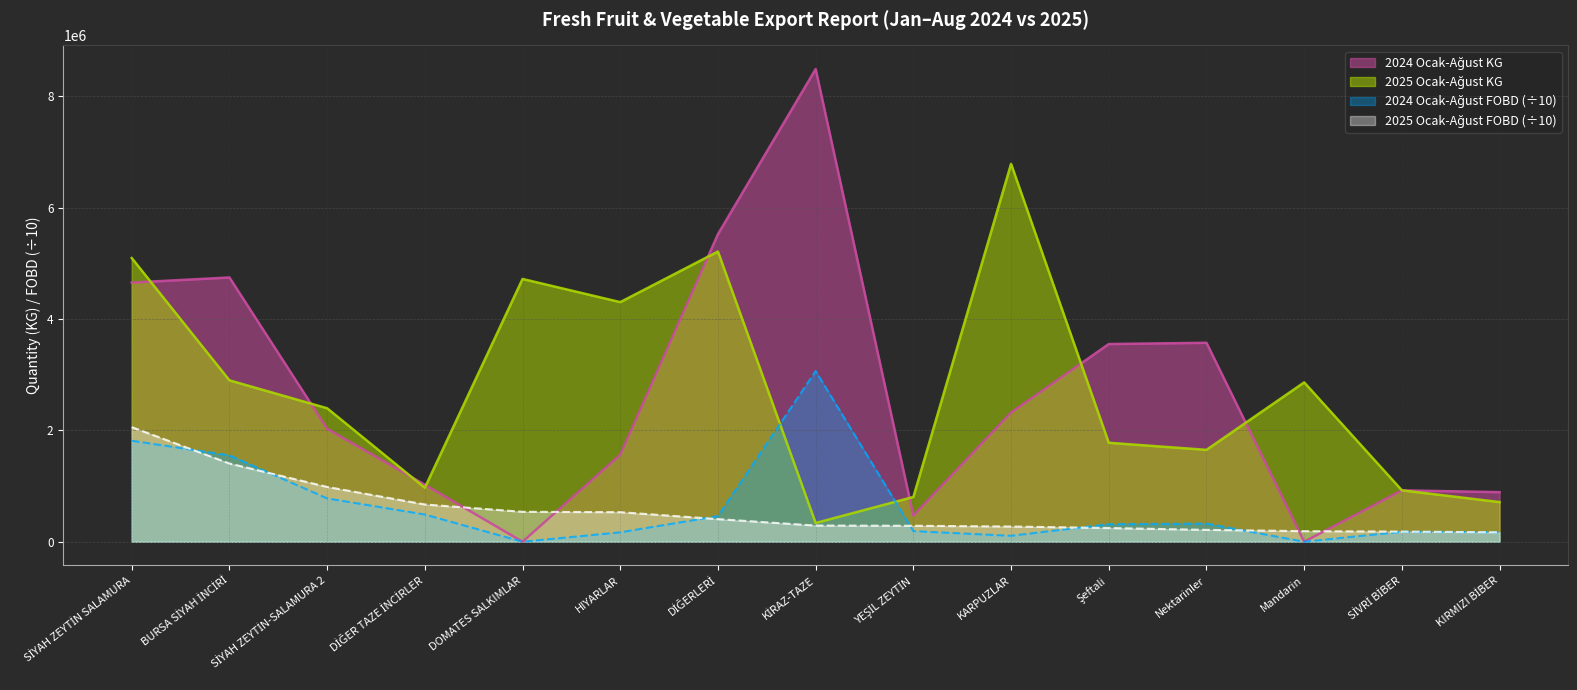

How many lines are shown in the chart?

4